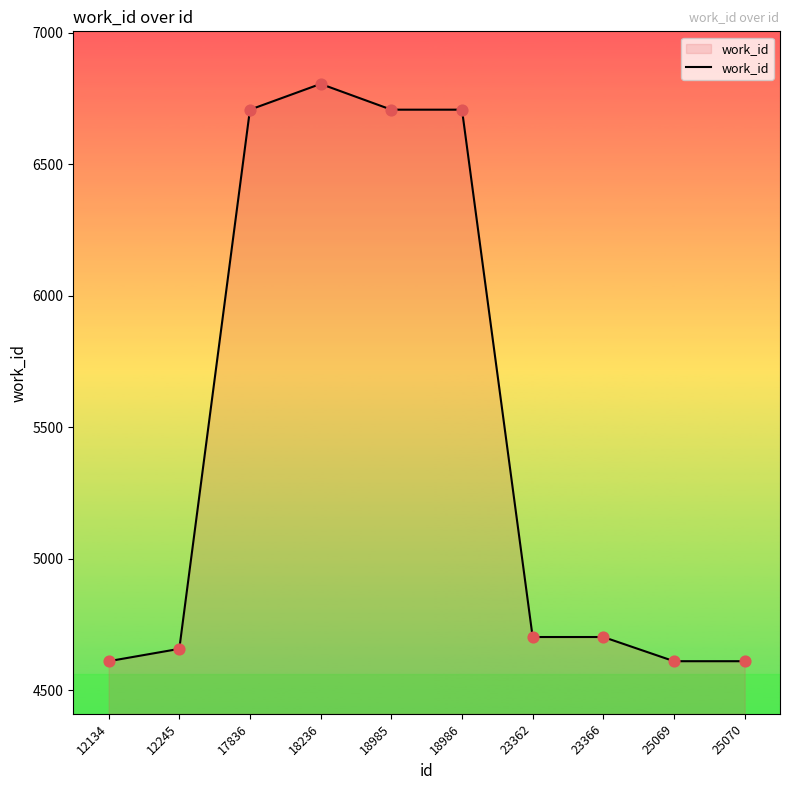

What is the change in value from 17836 to 25069?

-2098